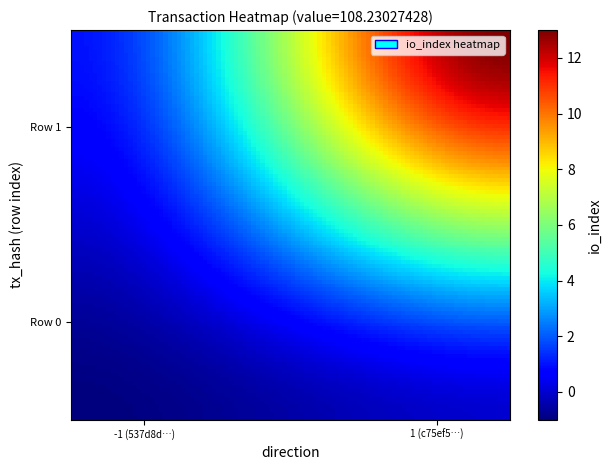

At which category is the sum across all series the highest?

1